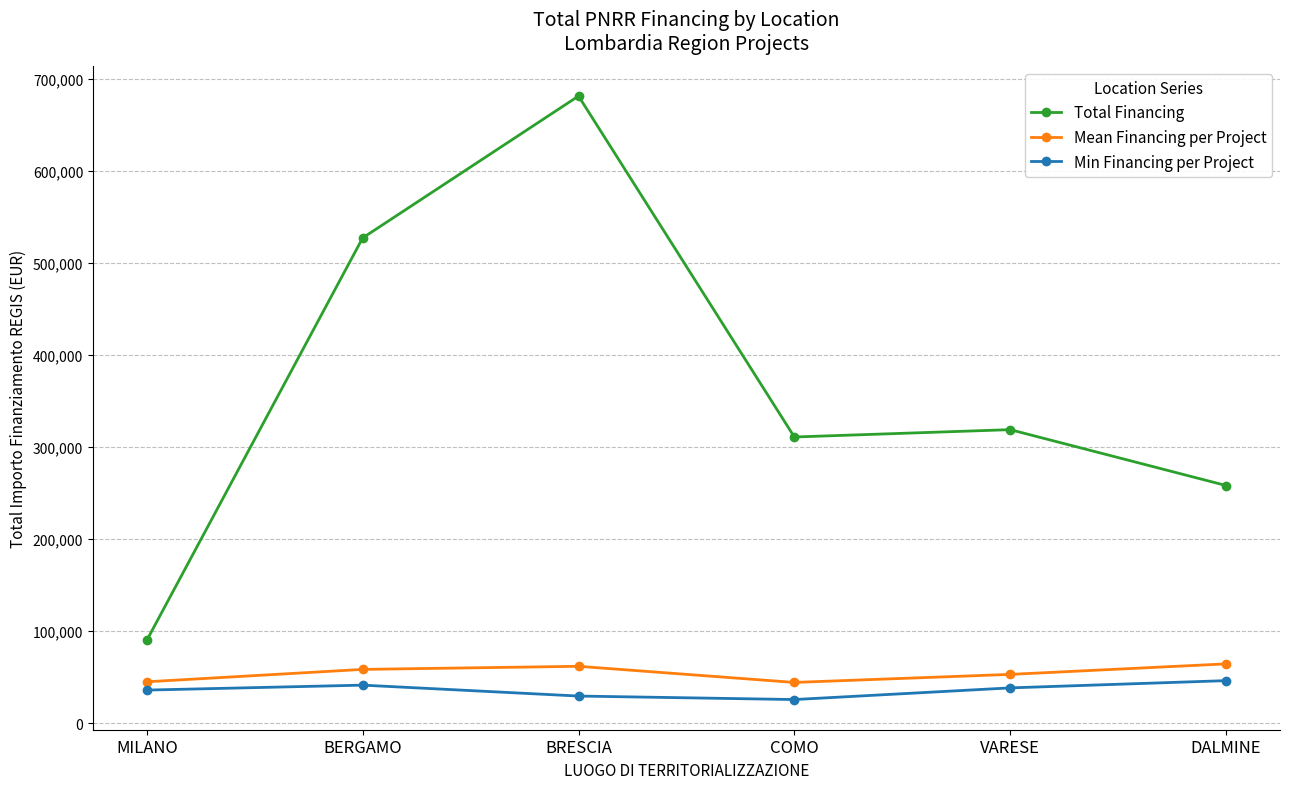

Where is the first local minimum for Total Financing?

COMO